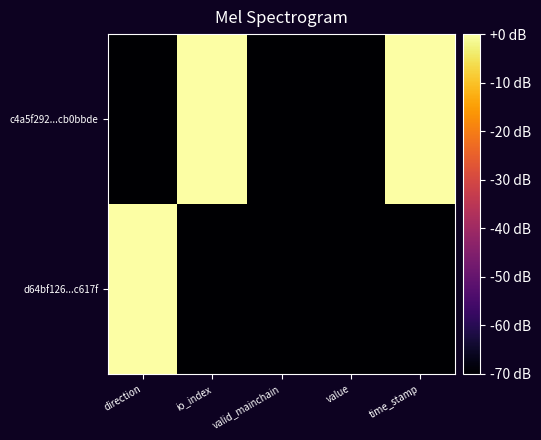

Which series has the widest spread of values?

c4a5f292...cb0bbde